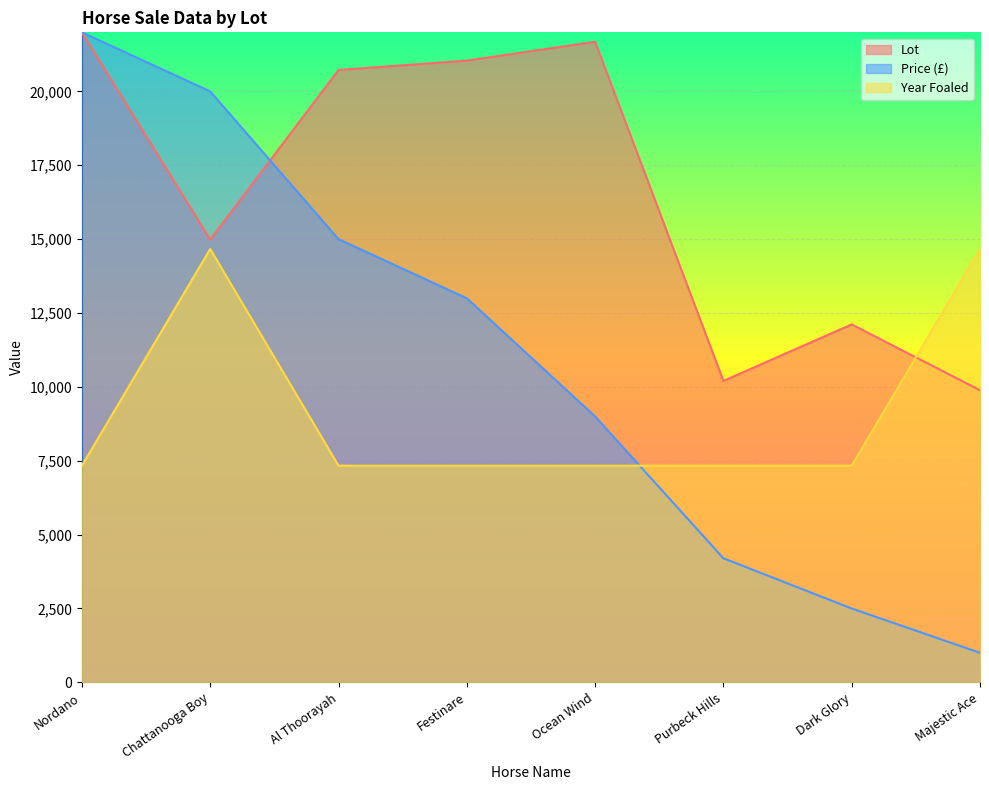

What is the value of the Lot point at the 6th from the left?

10202.9